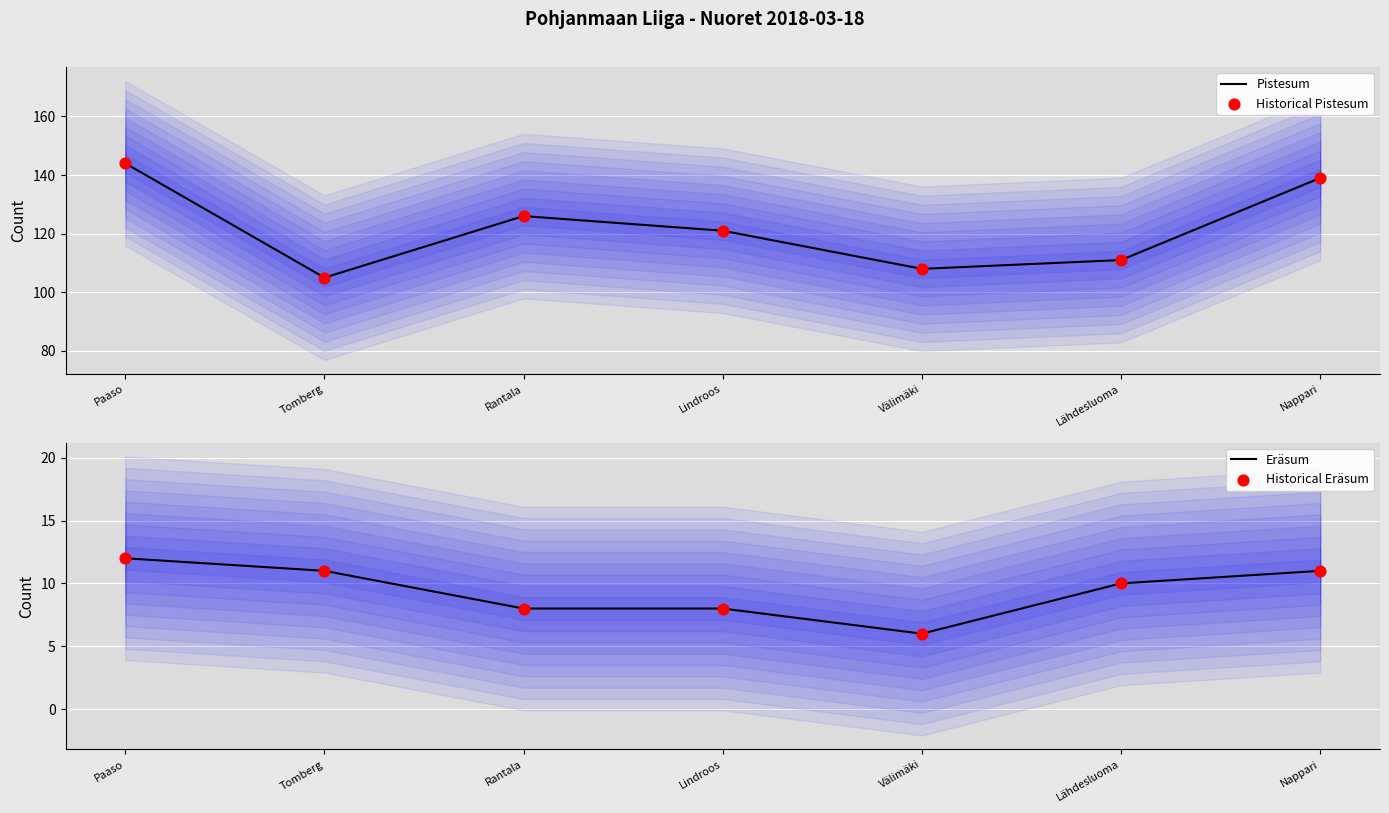

Which series contains the lowest Y value?

Eräsum